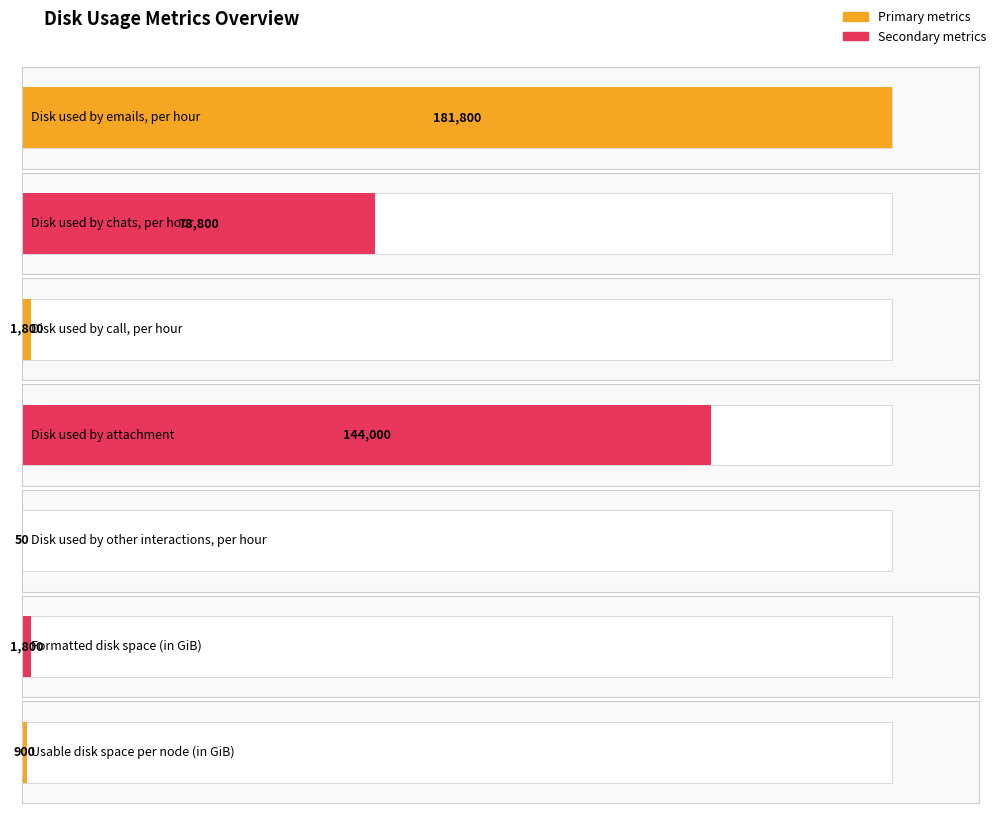

True or false: the data shows 144000 at Disk used by attachment.

True